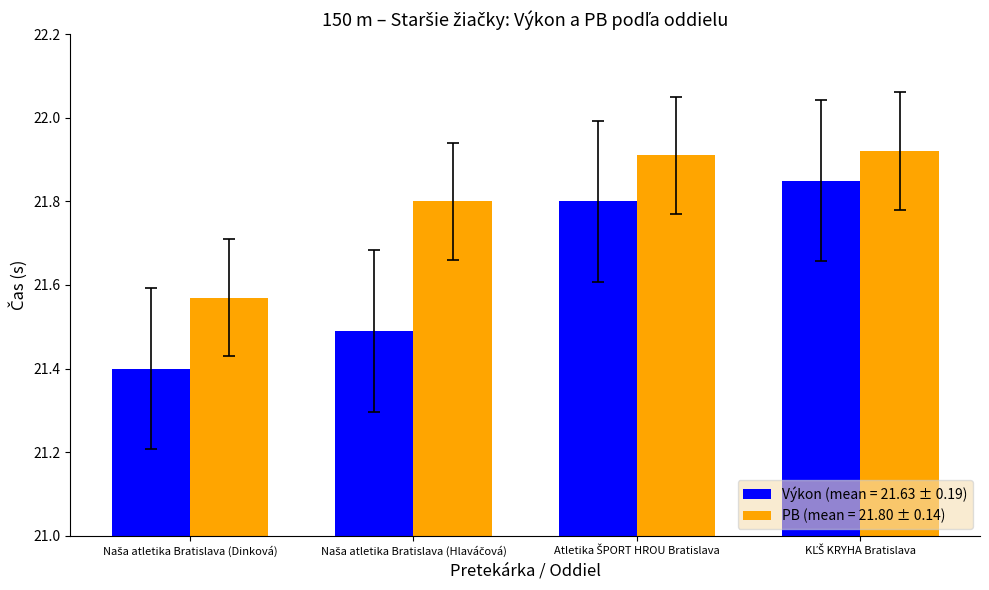

Which series has the largest total across all categories?

PB (mean = 21.80 ± 0.14)